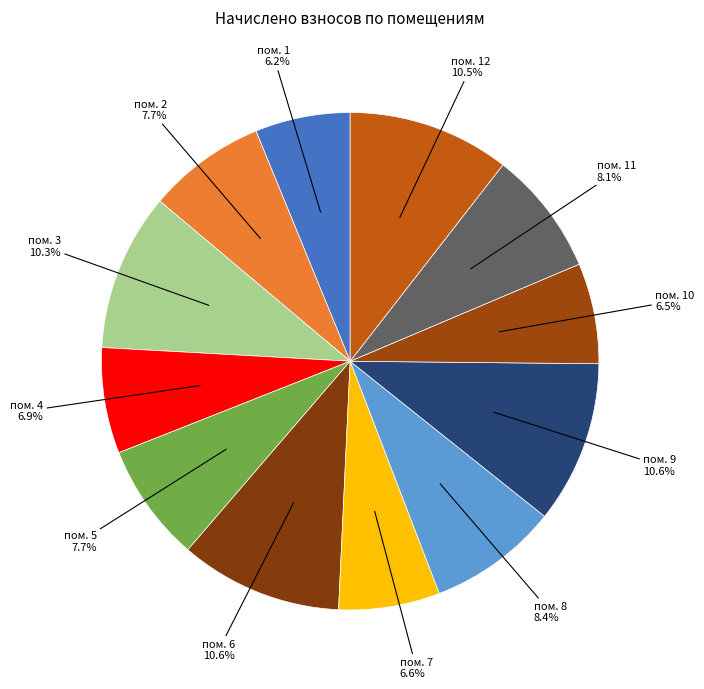

Does any single category account for the majority?

No